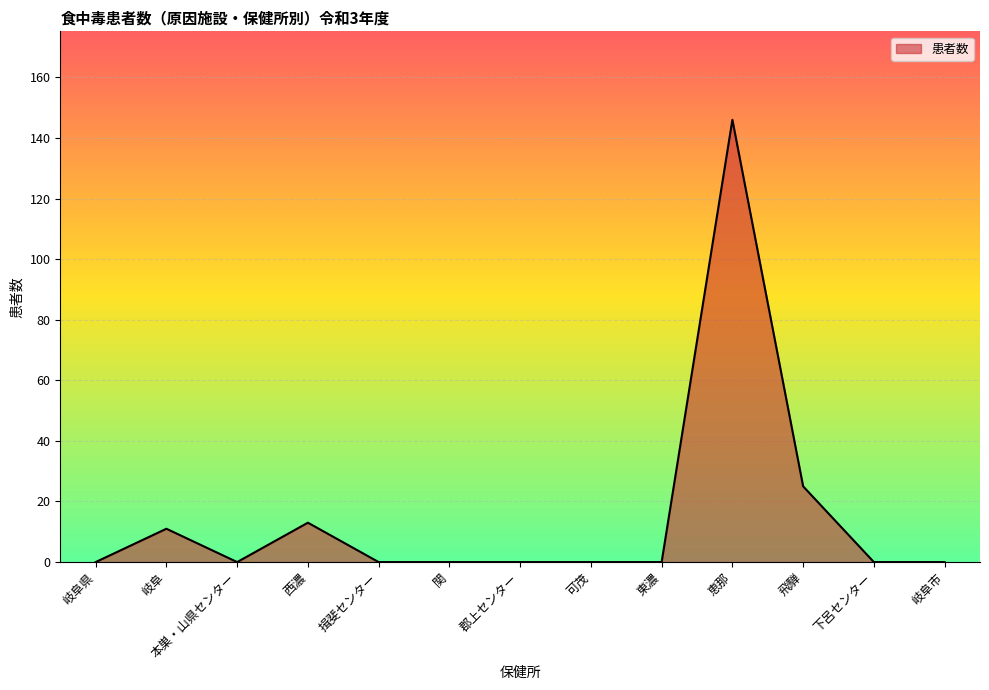

Which has a higher value, 西濃 or 揖斐センター?

西濃